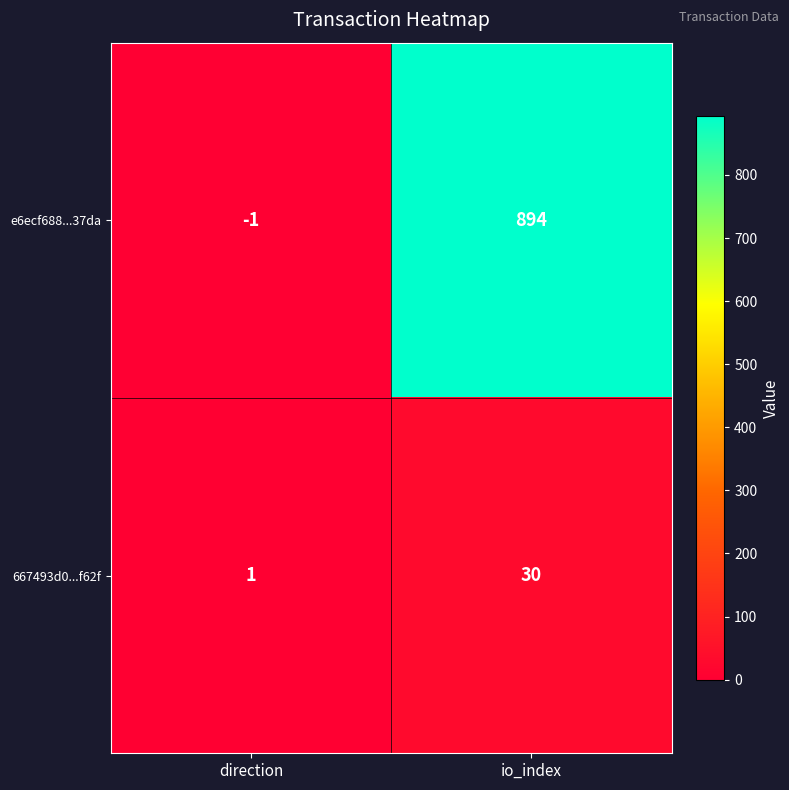

Reading left to right, what are all the values shown in this chart?

e6ecf688...37da: direction=-1	io_index=894
667493d0...f62f: direction=1	io_index=30